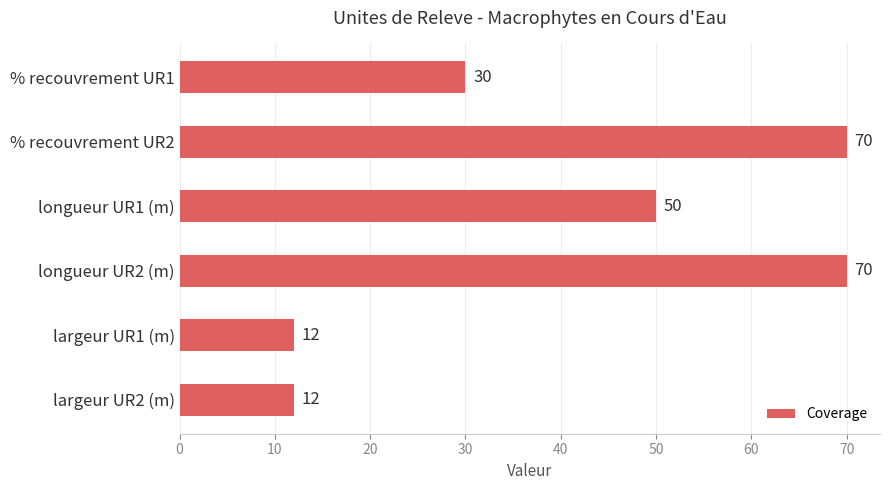

Reading top to bottom, transcribe all the data shown in this chart.

30	70	50	70	12	12